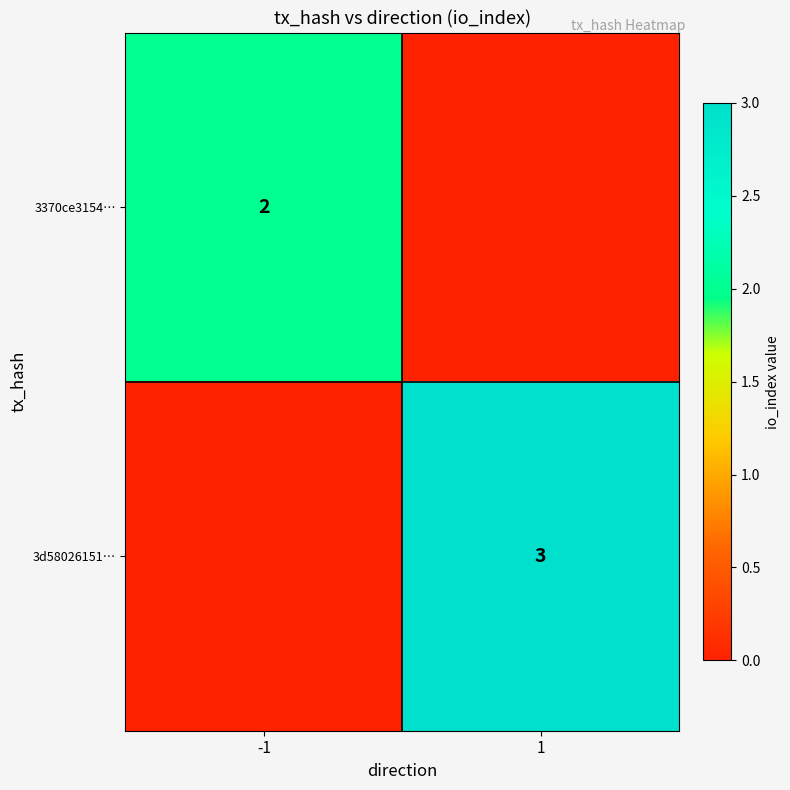

Is the value of 3d58026151… at 1 greater than the value of 3370ce3154… at -1?

Yes